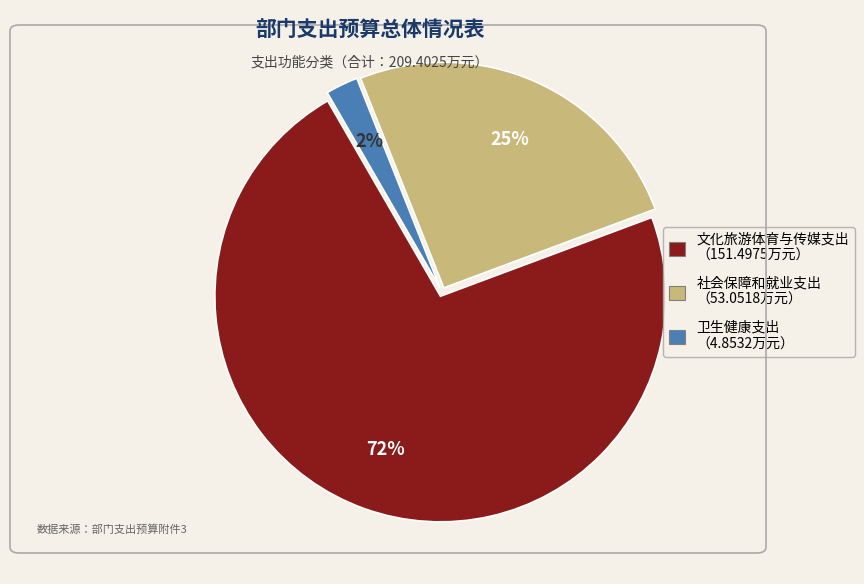

What percentage is the 社会保障和就业支出 slice, to the nearest percent?

25%